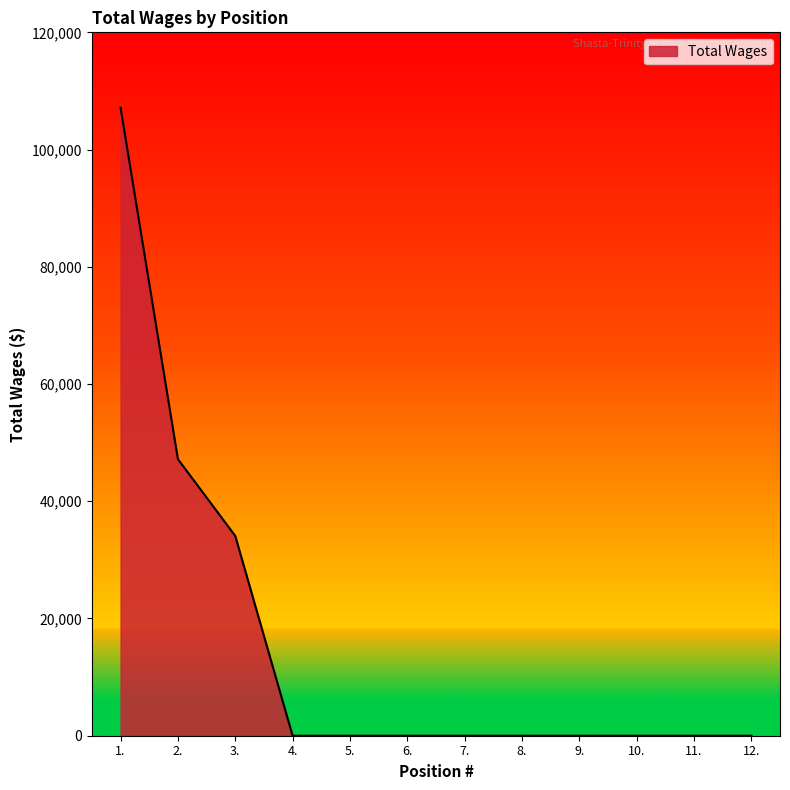

Which label corresponds to the largest value in the chart?

1.